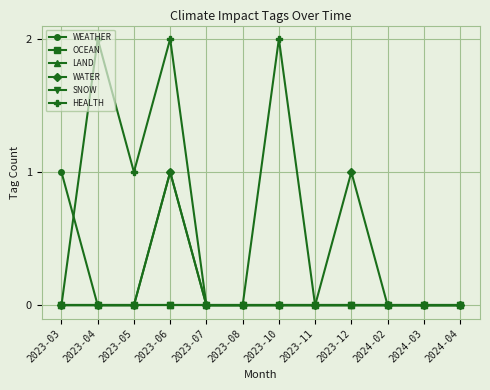

How many WATER values are between 0 and 1?

12